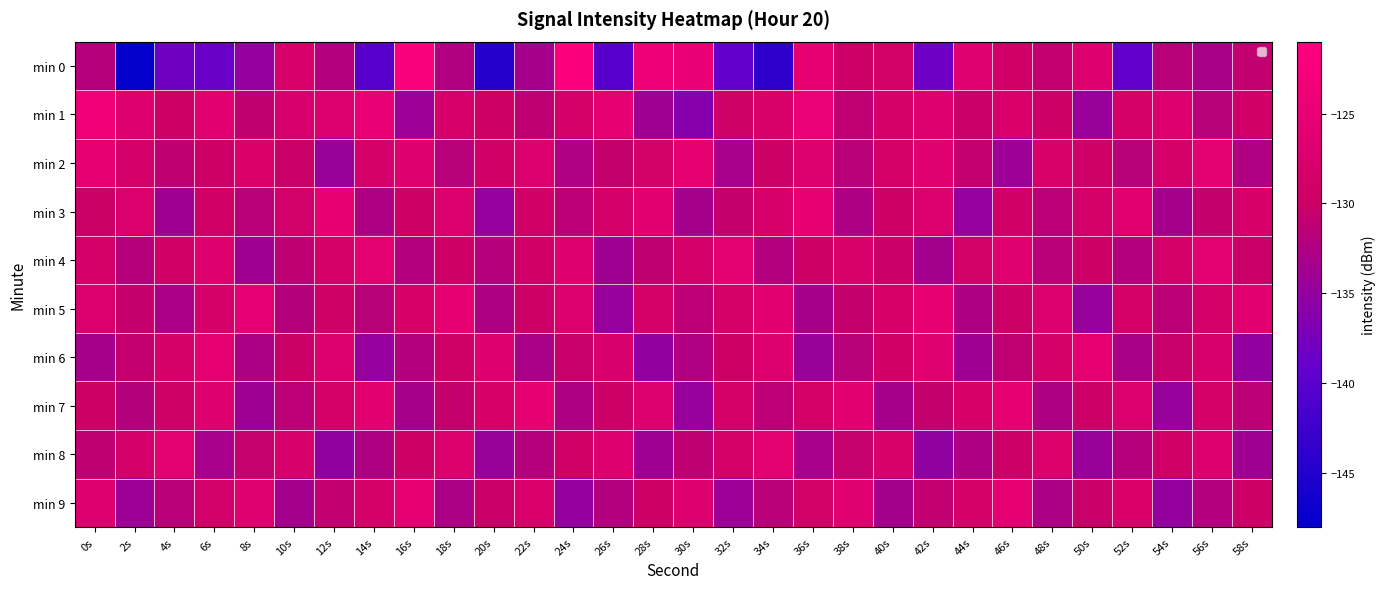

Rank the series at 44s from lowest to highest value.

min 3, min 6, min 5, min 8, min 2, min 1, min 4, min 9, min 7, min 0